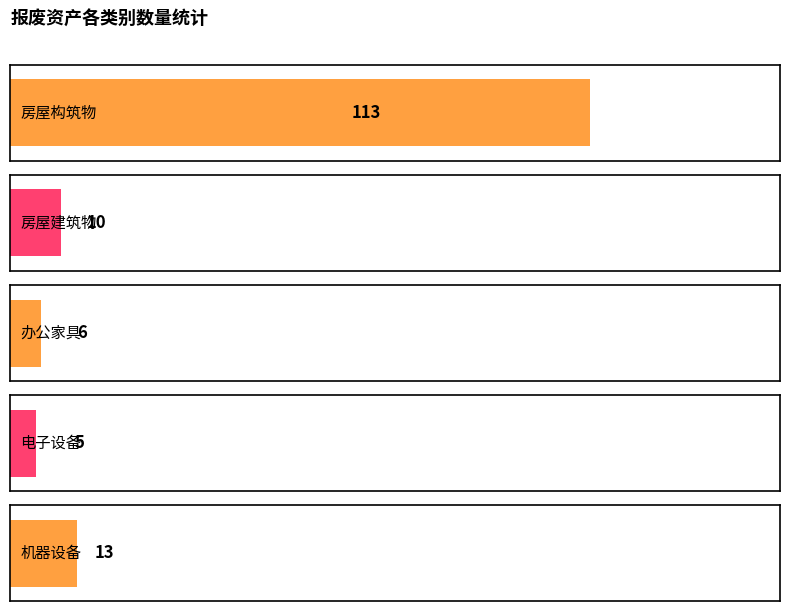

What is the value of the 1st bar from the left?

113